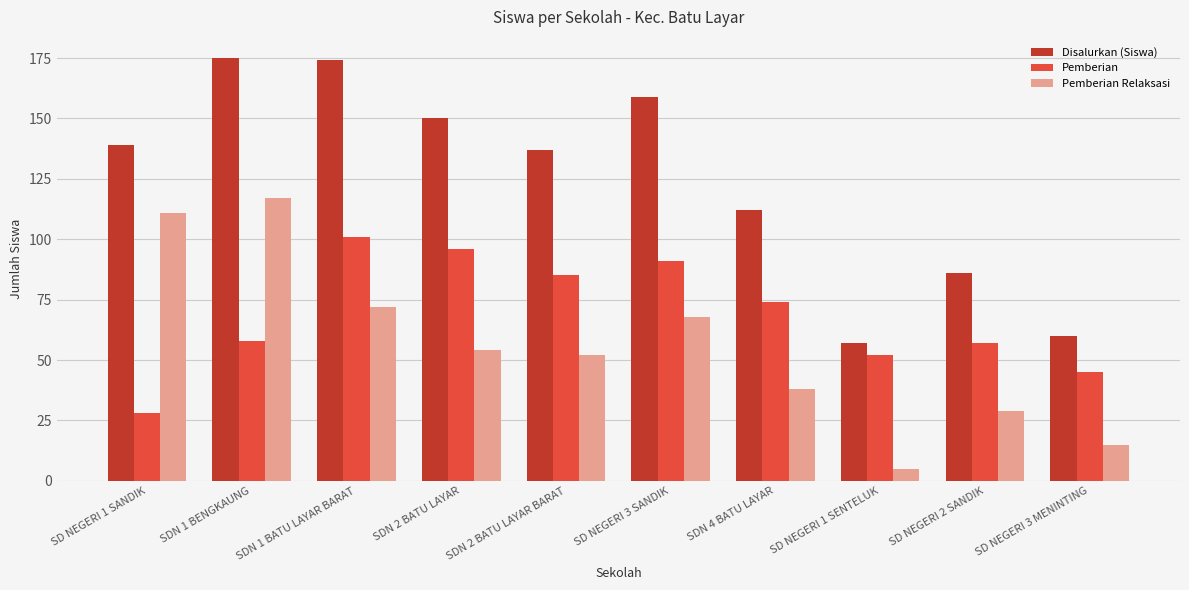

The Disalurkan (Siswa) series shows 97 at SDN 1 BENGKAUNG. True or false?

False